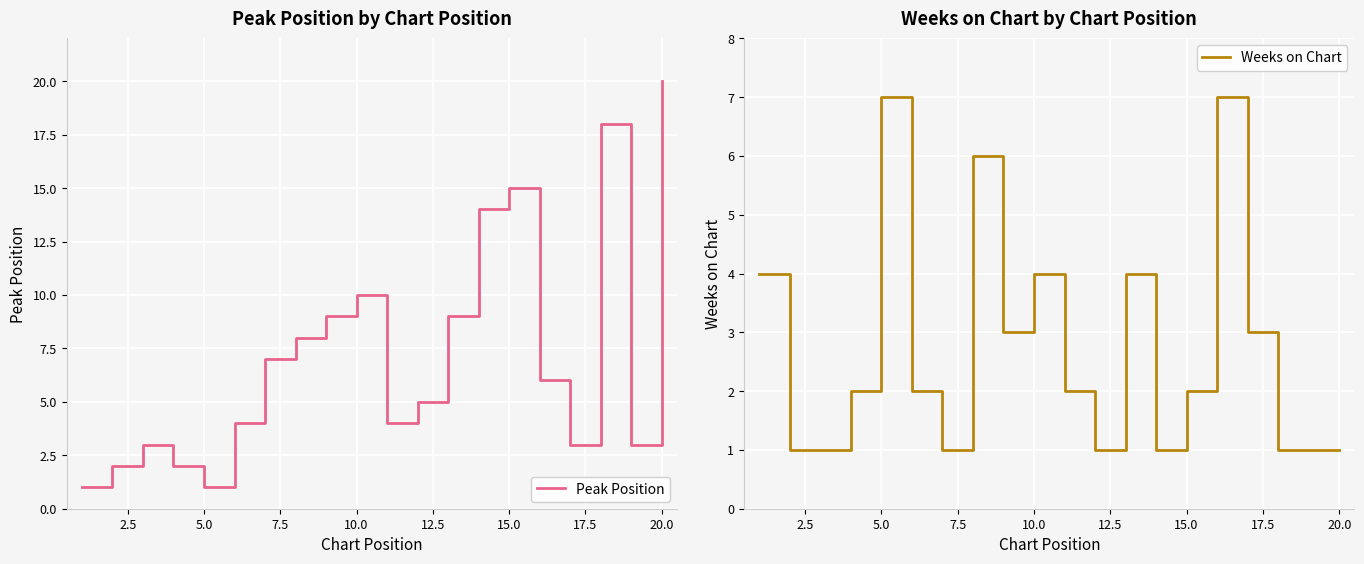

Which series has the largest total across all categories?

Peak Position